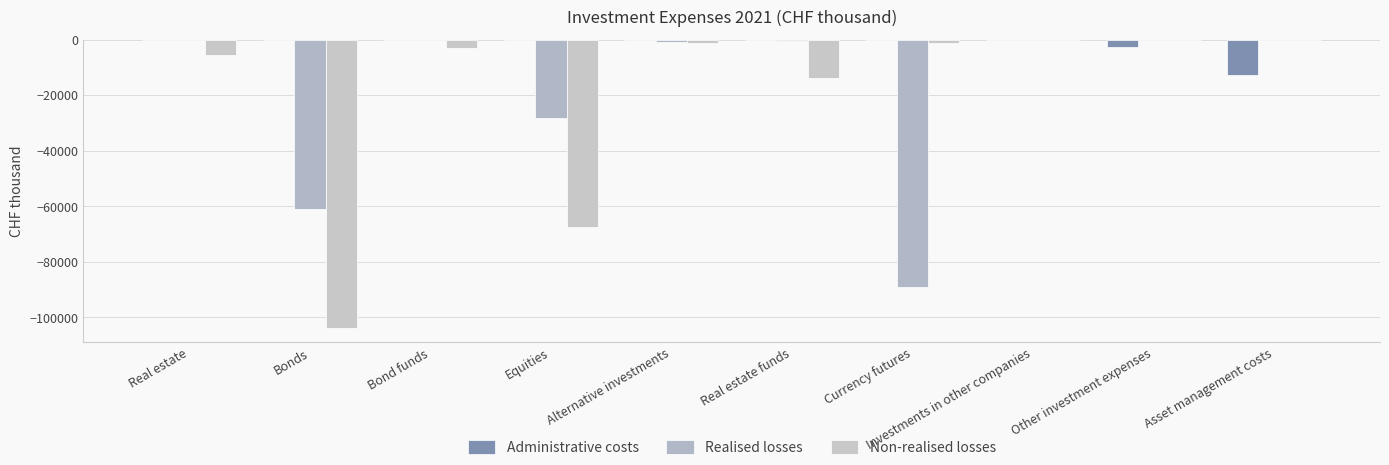

Read the Realised losses value at Alternative investments.

-901